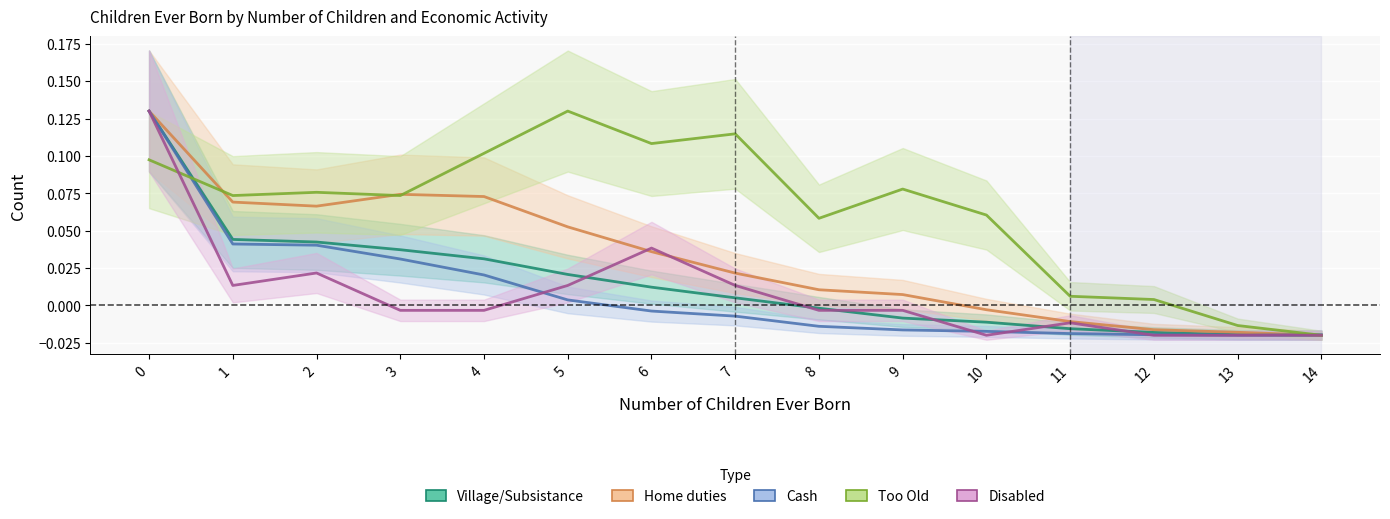

What is the total value across all series at 4?

0.2